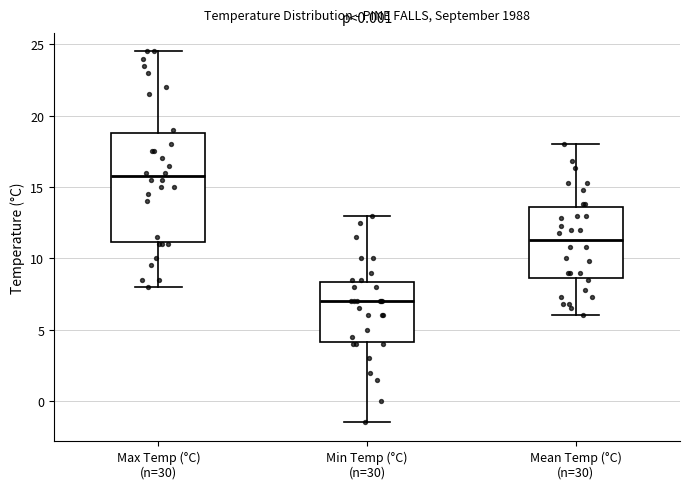

Reading left to right, read every box against the y-axis: the position of its median line, the range the box covers, and the ends of its whiskers. The values are not printed on the chart, so give them approximately, as read against the axis.

Max Temp (°C) (n=30): median 16.0, box 11.0 to 19.0, whiskers 8.0 to 24.5
Min Temp (°C) (n=30): median 7.0, box 4.0 to 8.5, whiskers -1.5 to 13.0
Mean Temp (°C) (n=30): median 11.5, box 8.5 to 13.5, whiskers 6.0 to 18.0